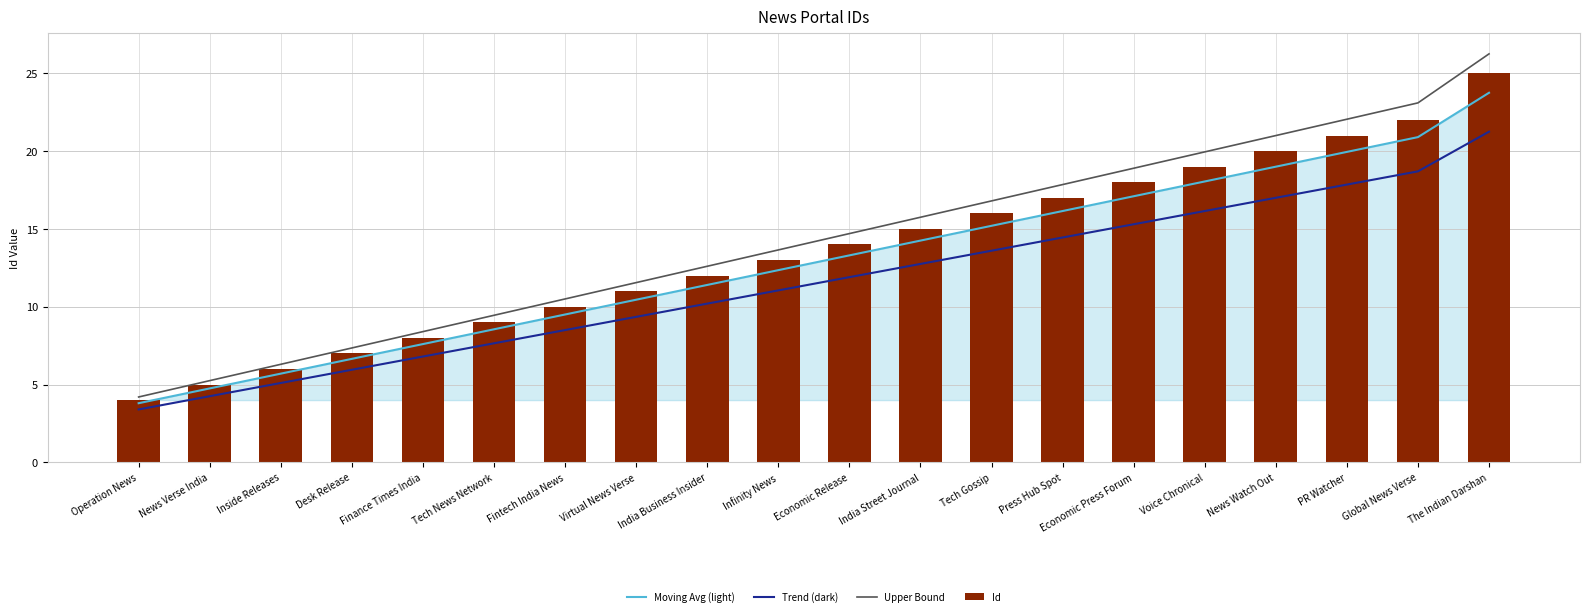

Between Global News Verse and News Watch Out, which is larger?

Global News Verse